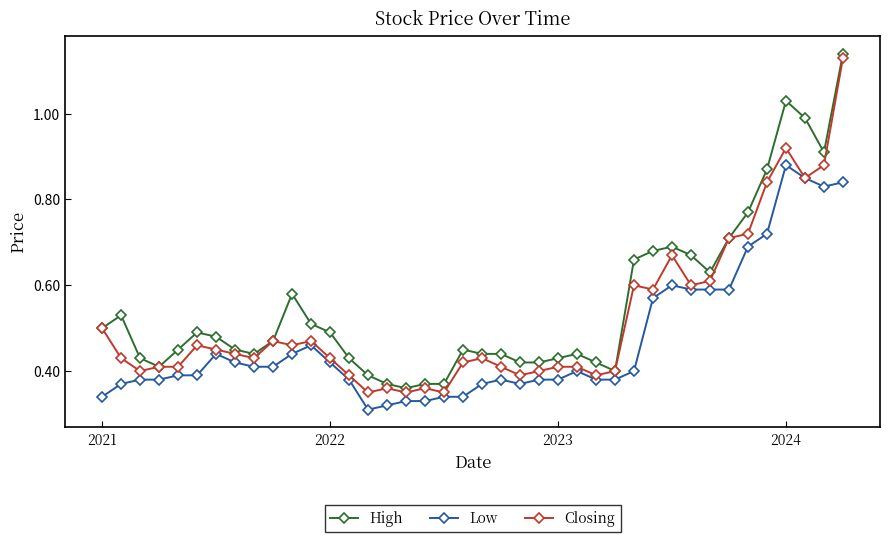

List the series in order of their overall mean, highest first.

High, Closing, Low